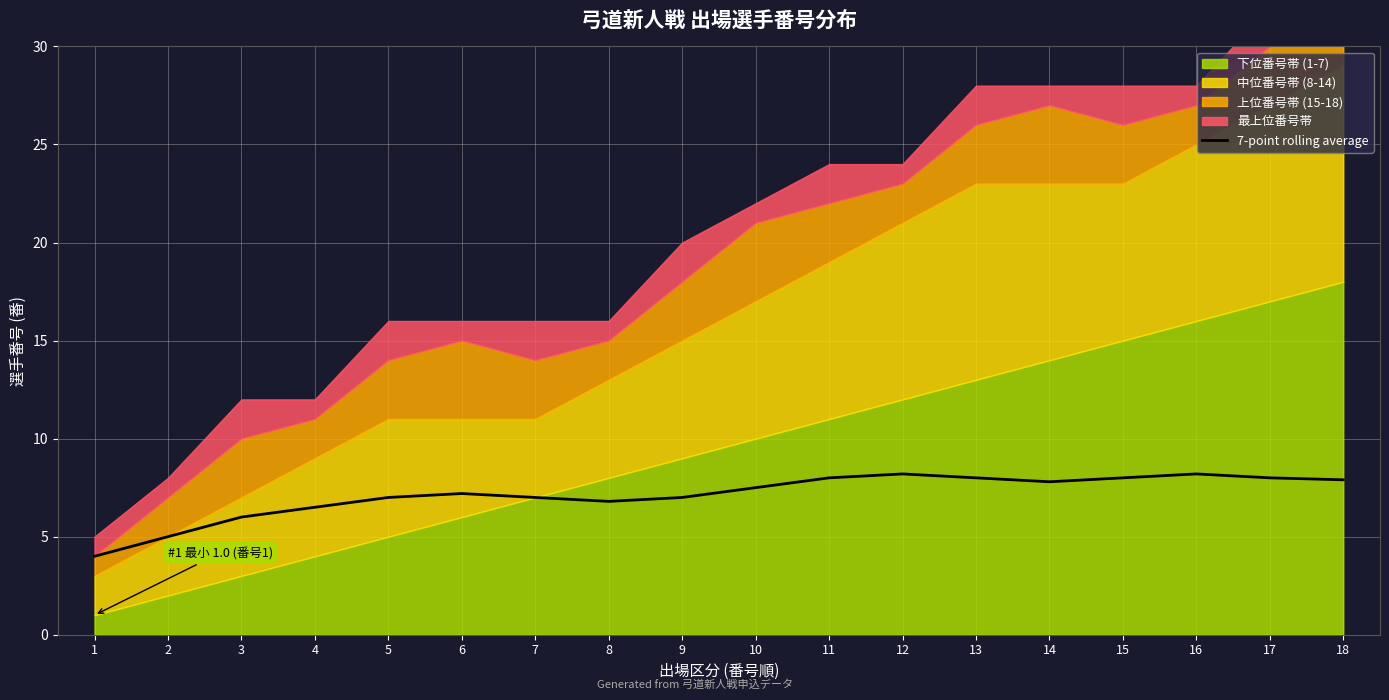

What is the change in value from 3 to 8?

+0.8